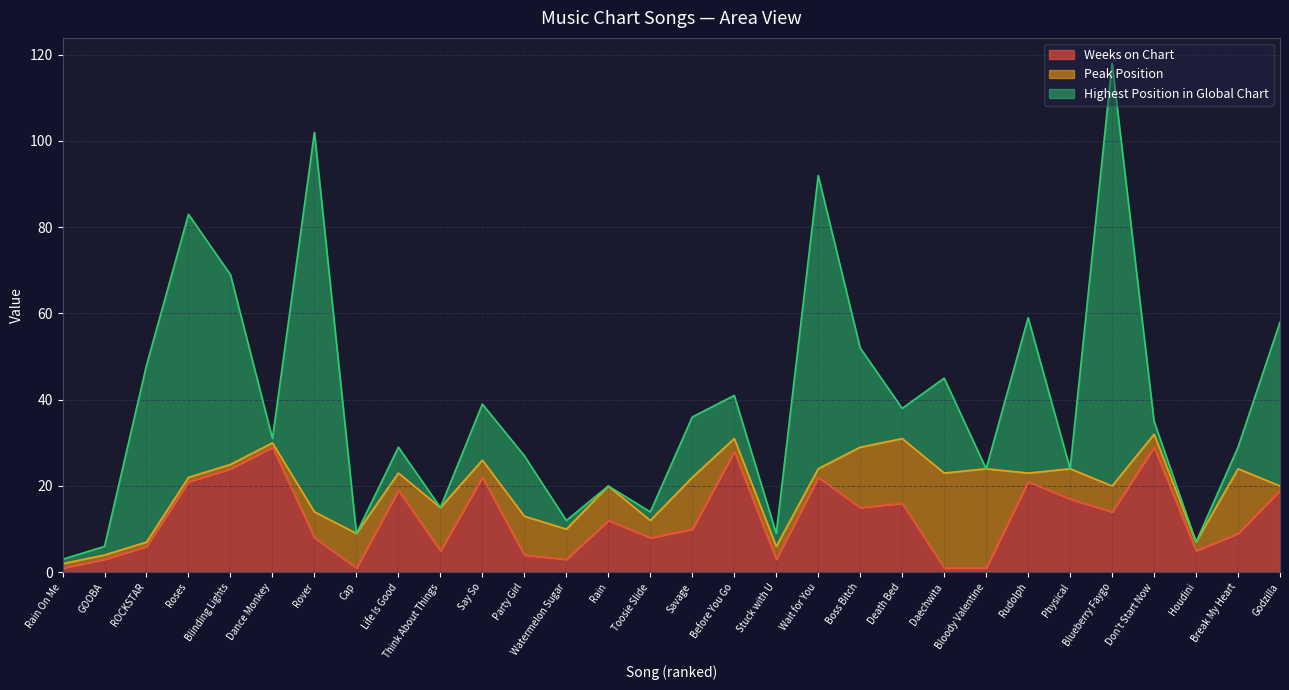

The value of Weeks on Chart at Party Girl is 6. True or false?

False